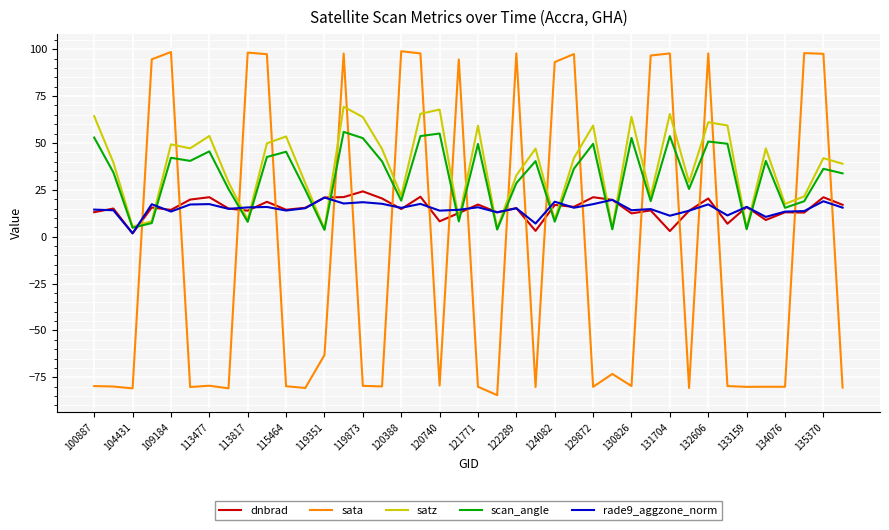

List the series in order of their peak value, highest first.

sata, satz, scan_angle, dnbrad, rade9_aggzone_norm